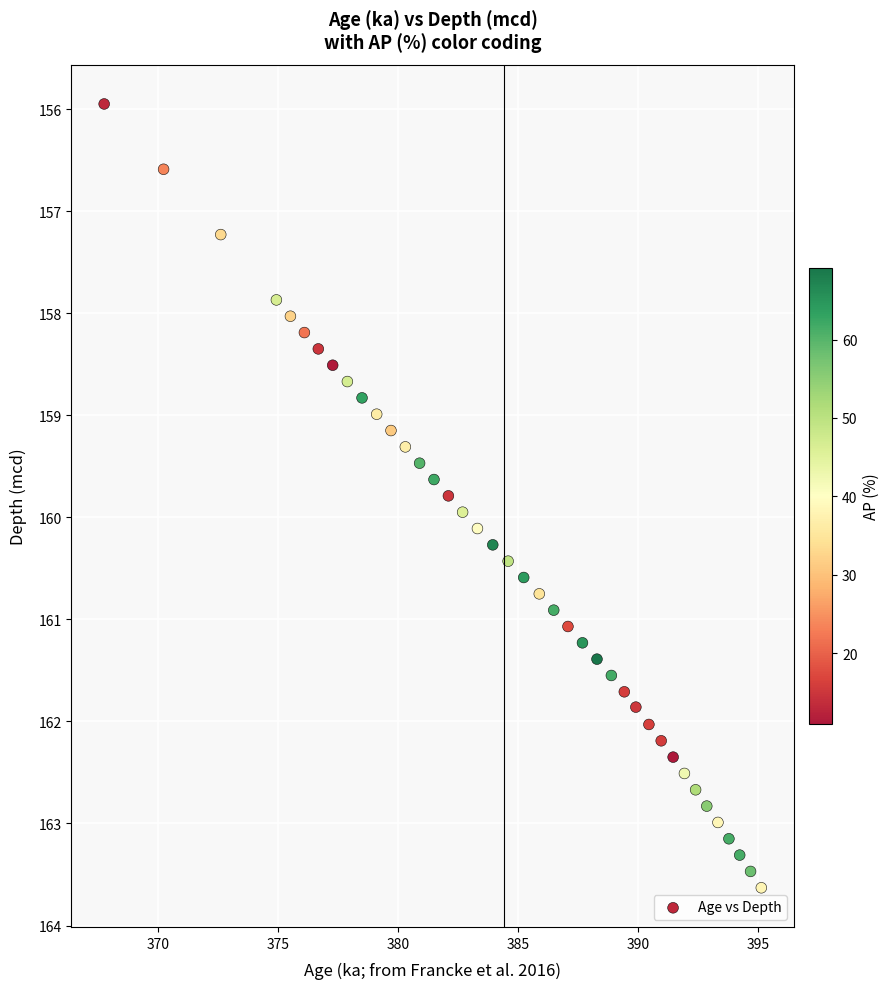

What is the range of X values (max minus min)?

27.4